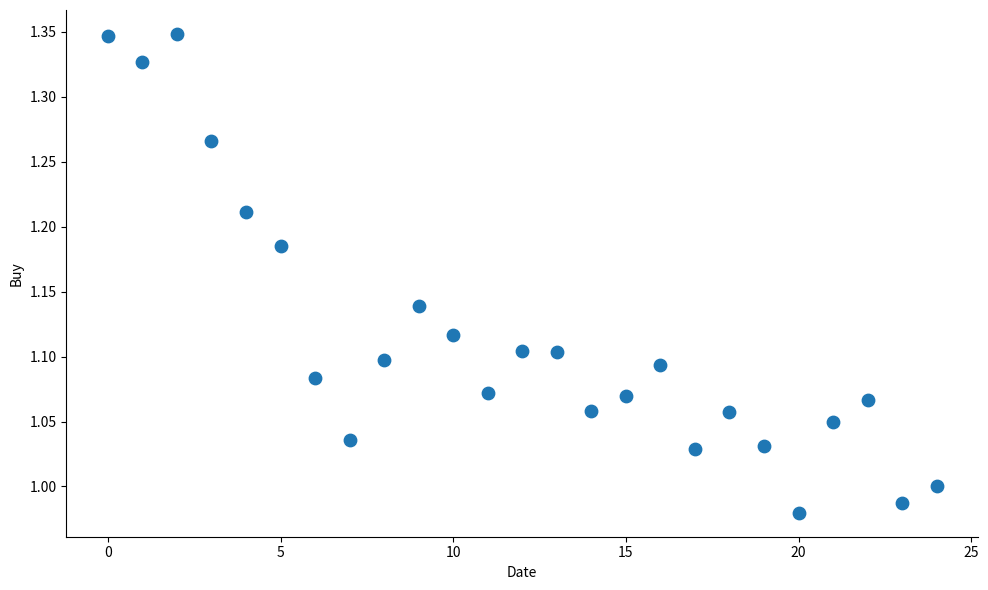

What is the range of Y values (max minus min)?

0.4